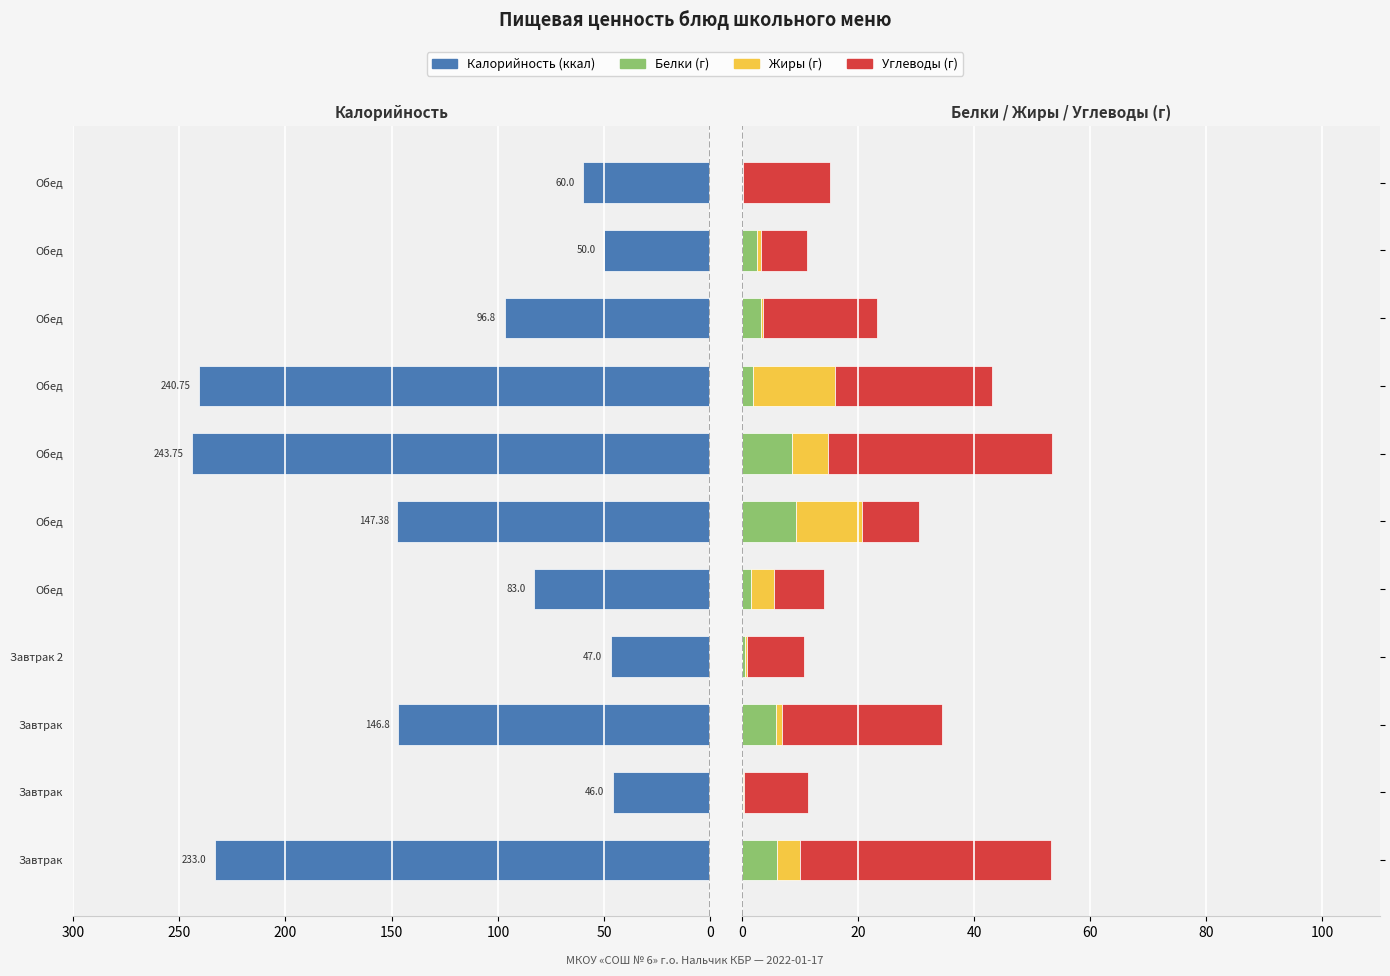

How many series are shown in this chart?

4